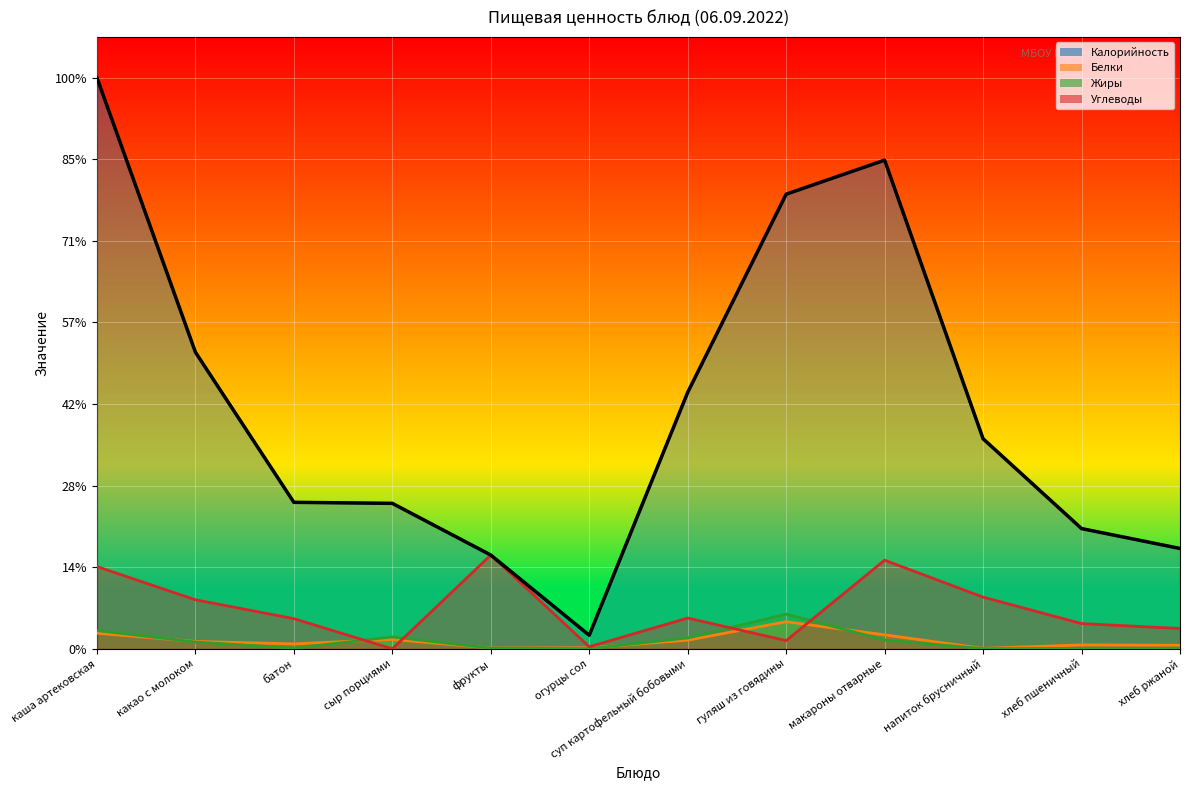

True or false: Калорийность and Белки cross at least once.

False